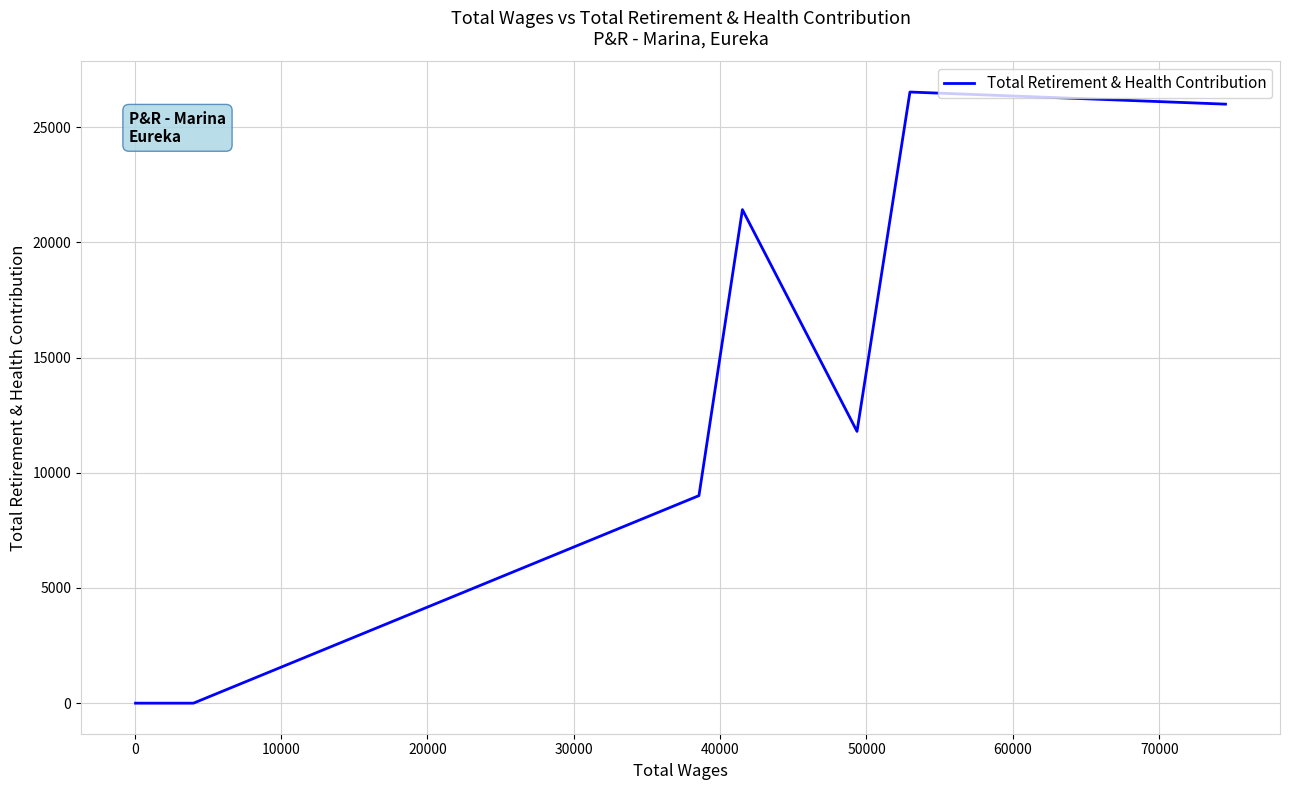

How many distinct data groups are displayed?

1